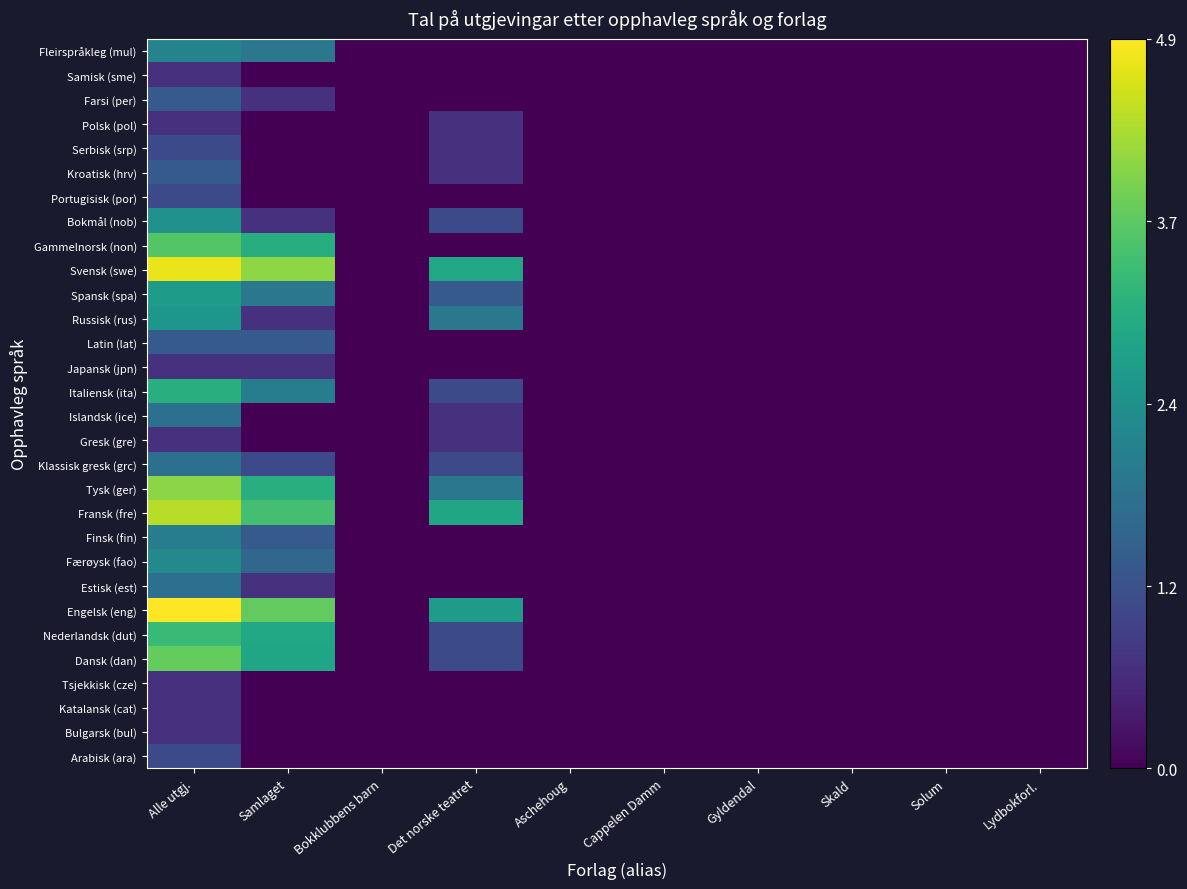

Reading left to right, transcribe all the data shown in this chart.

Arabisk (ara): Alle utgj.=1.1	Samlaget=0.0	Bokklubbens barn=0.0	Det norske teatret=0.0	Aschehoug=0.0	Cappelen Damm=0.0	Gyldendal=0.0	Skald=0.0	Solum=0.0	Lydbokforl.=0.0
Bulgarsk (bul): Alle utgj.=0.7	Samlaget=0.0	Bokklubbens barn=0.0	Det norske teatret=0.0	Aschehoug=0.0	Cappelen Damm=0.0	Gyldendal=0.0	Skald=0.0	Solum=0.0	Lydbokforl.=0.0
Katalansk (cat): Alle utgj.=0.7	Samlaget=0.0	Bokklubbens barn=0.0	Det norske teatret=0.0	Aschehoug=0.0	Cappelen Damm=0.0	Gyldendal=0.0	Skald=0.0	Solum=0.0	Lydbokforl.=0.0
Tsjekkisk (cze): Alle utgj.=0.7	Samlaget=0.0	Bokklubbens barn=0.0	Det norske teatret=0.0	Aschehoug=0.0	Cappelen Damm=0.0	Gyldendal=0.0	Skald=0.0	Solum=0.0	Lydbokforl.=0.0
Dansk (dan): Alle utgj.=3.7	Samlaget=2.9	Bokklubbens barn=0.0	Det norske teatret=1.1	Aschehoug=0.0	Cappelen Damm=0.0	Gyldendal=0.0	Skald=0.0	Solum=0.0	Lydbokforl.=0.0
Nederlandsk (dut): Alle utgj.=3.3	Samlaget=2.9	Bokklubbens barn=0.0	Det norske teatret=1.1	Aschehoug=0.0	Cappelen Damm=0.0	Gyldendal=0.0	Skald=0.0	Solum=0.0	Lydbokforl.=0.0
Engelsk (eng): Alle utgj.=4.9	Samlaget=3.7	Bokklubbens barn=0.0	Det norske teatret=2.7	Aschehoug=0.0	Cappelen Damm=0.0	Gyldendal=0.0	Skald=0.0	Solum=0.0	Lydbokforl.=0.0
Estisk (est): Alle utgj.=1.8	Samlaget=0.7	Bokklubbens barn=0.0	Det norske teatret=0.0	Aschehoug=0.0	Cappelen Damm=0.0	Gyldendal=0.0	Skald=0.0	Solum=0.0	Lydbokforl.=0.0
Færøysk (fao): Alle utgj.=2.3	Samlaget=1.6	Bokklubbens barn=0.0	Det norske teatret=0.0	Aschehoug=0.0	Cappelen Damm=0.0	Gyldendal=0.0	Skald=0.0	Solum=0.0	Lydbokforl.=0.0
Finsk (fin): Alle utgj.=2.1	Samlaget=1.4	Bokklubbens barn=0.0	Det norske teatret=0.0	Aschehoug=0.0	Cappelen Damm=0.0	Gyldendal=0.0	Skald=0.0	Solum=0.0	Lydbokforl.=0.0
Fransk (fre): Alle utgj.=4.4	Samlaget=3.4	Bokklubbens barn=0.0	Det norske teatret=2.9	Aschehoug=0.0	Cappelen Damm=0.0	Gyldendal=0.0	Skald=0.0	Solum=0.0	Lydbokforl.=0.0
Tysk (ger): Alle utgj.=4.0	Samlaget=3.1	Bokklubbens barn=0.0	Det norske teatret=1.9	Aschehoug=0.0	Cappelen Damm=0.0	Gyldendal=0.0	Skald=0.0	Solum=0.0	Lydbokforl.=0.0
Klassisk gresk (grc): Alle utgj.=1.8	Samlaget=1.1	Bokklubbens barn=0.0	Det norske teatret=1.1	Aschehoug=0.0	Cappelen Damm=0.0	Gyldendal=0.0	Skald=0.0	Solum=0.0	Lydbokforl.=0.0
Gresk (gre): Alle utgj.=0.7	Samlaget=0.0	Bokklubbens barn=0.0	Det norske teatret=0.7	Aschehoug=0.0	Cappelen Damm=0.0	Gyldendal=0.0	Skald=0.0	Solum=0.0	Lydbokforl.=0.0
Islandsk (ice): Alle utgj.=1.8	Samlaget=0.0	Bokklubbens barn=0.0	Det norske teatret=0.7	Aschehoug=0.0	Cappelen Damm=0.0	Gyldendal=0.0	Skald=0.0	Solum=0.0	Lydbokforl.=0.0
Italiensk (ita): Alle utgj.=3.1	Samlaget=2.1	Bokklubbens barn=0.0	Det norske teatret=1.1	Aschehoug=0.0	Cappelen Damm=0.0	Gyldendal=0.0	Skald=0.0	Solum=0.0	Lydbokforl.=0.0
Japansk (jpn): Alle utgj.=0.7	Samlaget=0.7	Bokklubbens barn=0.0	Det norske teatret=0.0	Aschehoug=0.0	Cappelen Damm=0.0	Gyldendal=0.0	Skald=0.0	Solum=0.0	Lydbokforl.=0.0
Latin (lat): Alle utgj.=1.4	Samlaget=1.4	Bokklubbens barn=0.0	Det norske teatret=0.0	Aschehoug=0.0	Cappelen Damm=0.0	Gyldendal=0.0	Skald=0.0	Solum=0.0	Lydbokforl.=0.0
Russisk (rus): Alle utgj.=2.6	Samlaget=0.7	Bokklubbens barn=0.0	Det norske teatret=1.9	Aschehoug=0.0	Cappelen Damm=0.0	Gyldendal=0.0	Skald=0.0	Solum=0.0	Lydbokforl.=0.0
Spansk (spa): Alle utgj.=2.7	Samlaget=1.9	Bokklubbens barn=0.0	Det norske teatret=1.4	Aschehoug=0.0	Cappelen Damm=0.0	Gyldendal=0.0	Skald=0.0	Solum=0.0	Lydbokforl.=0.0
Svensk (swe): Alle utgj.=4.8	Samlaget=4.1	Bokklubbens barn=0.0	Det norske teatret=2.9	Aschehoug=0.0	Cappelen Damm=0.0	Gyldendal=0.0	Skald=0.0	Solum=0.0	Lydbokforl.=0.0
Gammelnorsk (non): Alle utgj.=3.6	Samlaget=3.0	Bokklubbens barn=0.0	Det norske teatret=0.0	Aschehoug=0.0	Cappelen Damm=0.0	Gyldendal=0.0	Skald=0.0	Solum=0.0	Lydbokforl.=0.0
Bokmål (nob): Alle utgj.=2.5	Samlaget=0.7	Bokklubbens barn=0.0	Det norske teatret=1.1	Aschehoug=0.0	Cappelen Damm=0.0	Gyldendal=0.0	Skald=0.0	Solum=0.0	Lydbokforl.=0.0
Portugisisk (por): Alle utgj.=1.1	Samlaget=0.0	Bokklubbens barn=0.0	Det norske teatret=0.0	Aschehoug=0.0	Cappelen Damm=0.0	Gyldendal=0.0	Skald=0.0	Solum=0.0	Lydbokforl.=0.0
Kroatisk (hrv): Alle utgj.=1.4	Samlaget=0.0	Bokklubbens barn=0.0	Det norske teatret=0.7	Aschehoug=0.0	Cappelen Damm=0.0	Gyldendal=0.0	Skald=0.0	Solum=0.0	Lydbokforl.=0.0
Serbisk (srp): Alle utgj.=1.1	Samlaget=0.0	Bokklubbens barn=0.0	Det norske teatret=0.7	Aschehoug=0.0	Cappelen Damm=0.0	Gyldendal=0.0	Skald=0.0	Solum=0.0	Lydbokforl.=0.0
Polsk (pol): Alle utgj.=0.7	Samlaget=0.0	Bokklubbens barn=0.0	Det norske teatret=0.7	Aschehoug=0.0	Cappelen Damm=0.0	Gyldendal=0.0	Skald=0.0	Solum=0.0	Lydbokforl.=0.0
Farsi (per): Alle utgj.=1.4	Samlaget=0.7	Bokklubbens barn=0.0	Det norske teatret=0.0	Aschehoug=0.0	Cappelen Damm=0.0	Gyldendal=0.0	Skald=0.0	Solum=0.0	Lydbokforl.=0.0
Samisk (sme): Alle utgj.=0.7	Samlaget=0.0	Bokklubbens barn=0.0	Det norske teatret=0.0	Aschehoug=0.0	Cappelen Damm=0.0	Gyldendal=0.0	Skald=0.0	Solum=0.0	Lydbokforl.=0.0
Fleirspråkleg (mul): Alle utgj.=2.2	Samlaget=1.9	Bokklubbens barn=0.0	Det norske teatret=0.0	Aschehoug=0.0	Cappelen Damm=0.0	Gyldendal=0.0	Skald=0.0	Solum=0.0	Lydbokforl.=0.0